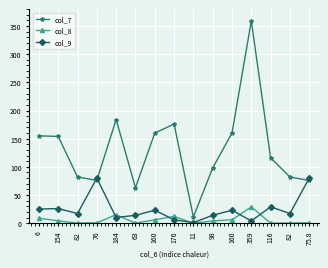

Does the chart have visible grid lines?

Yes